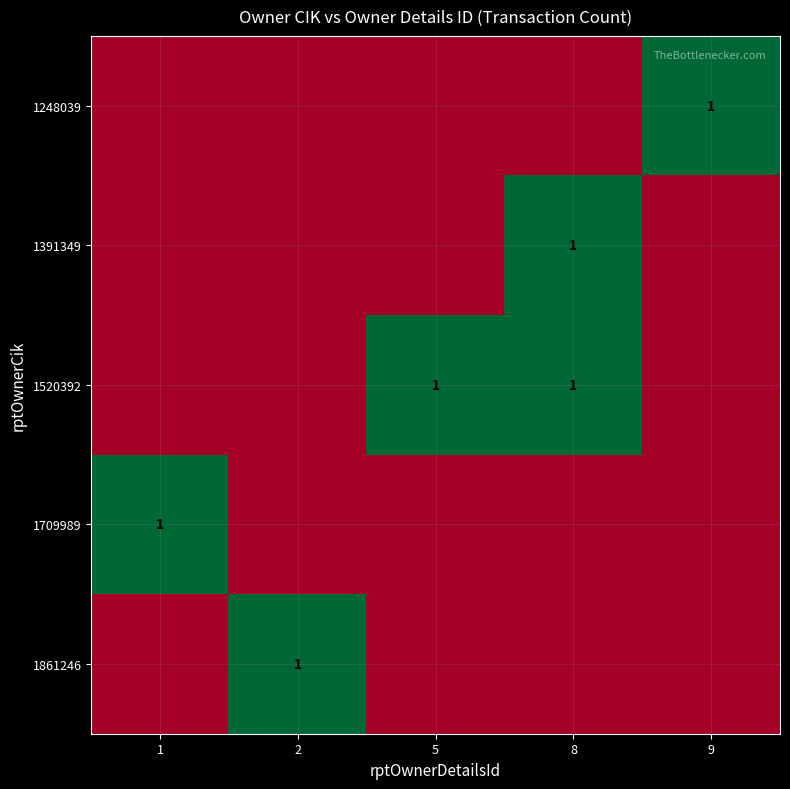

Rank the series by their maximum value, from lowest to highest.

1248039, 1391349, 1520392, 1709989, 1861246